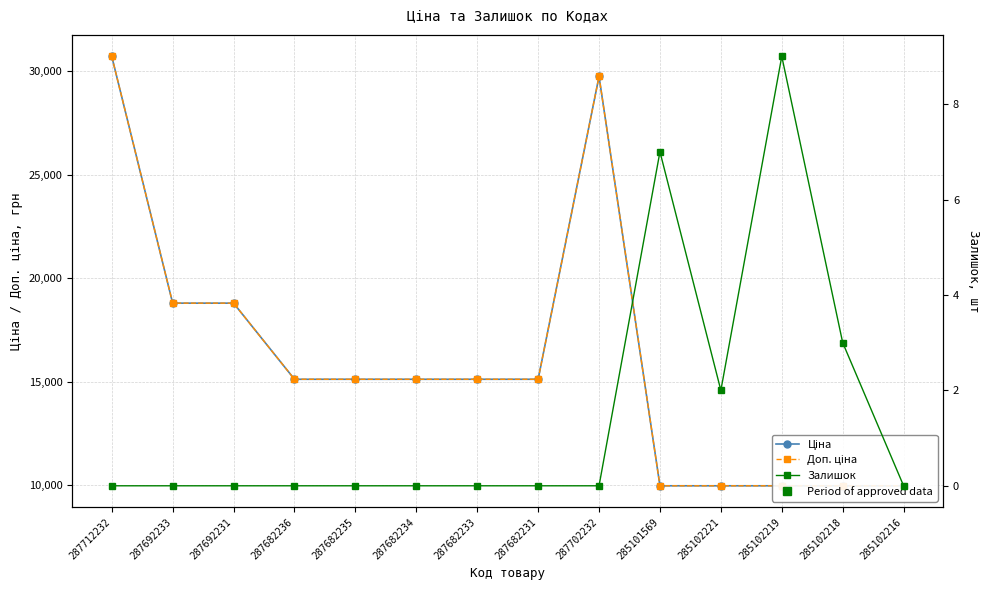

Which series has the largest total across all categories?

Ціна